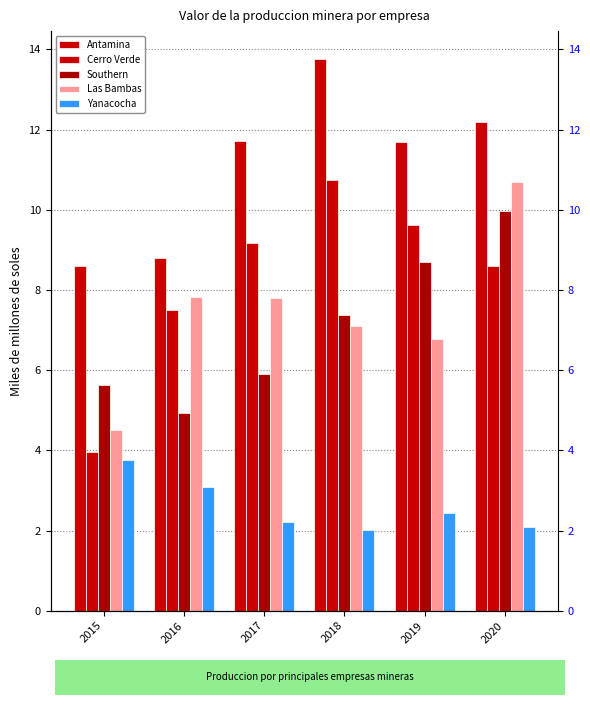

Reading left to right, what are all the values shown in this chart?

Antamina: 8.6	8.8	11.7	13.8	11.7	12.2
Cerro Verde: 4.0	7.5	9.2	10.7	9.6	8.6
Southern: 5.6	4.9	5.9	7.4	8.7	10.0
Las Bambas: 4.5	7.8	7.8	7.1	6.8	10.7
Yanacocha: 3.8	3.1	2.2	2.0	2.4	2.1